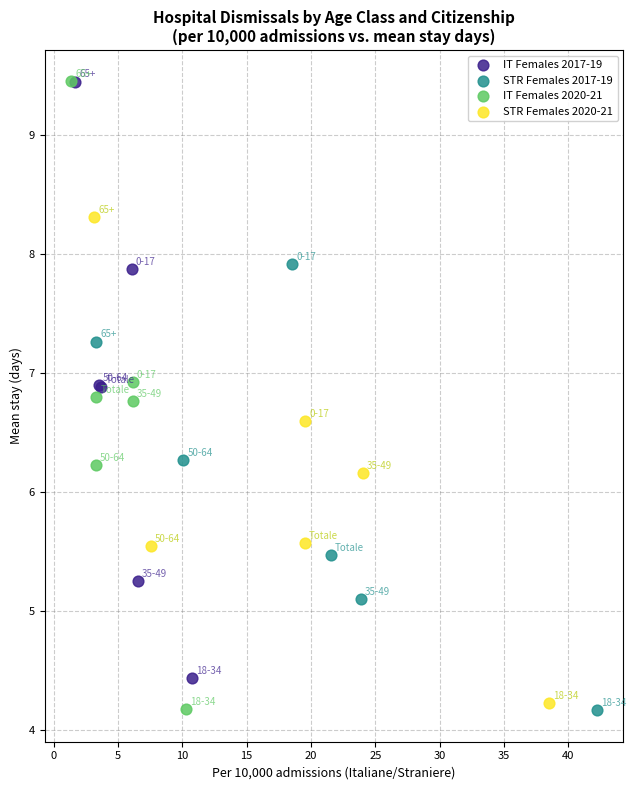

Which series has the widest spread of Y values?

IT Females 2020-21